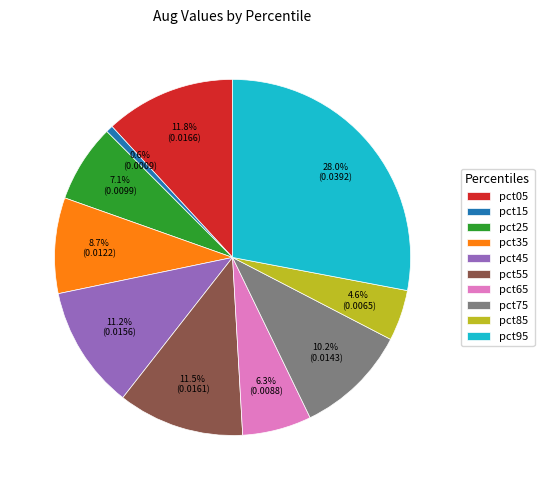

Is the sum of pct15 and pct55 greater than half?

No